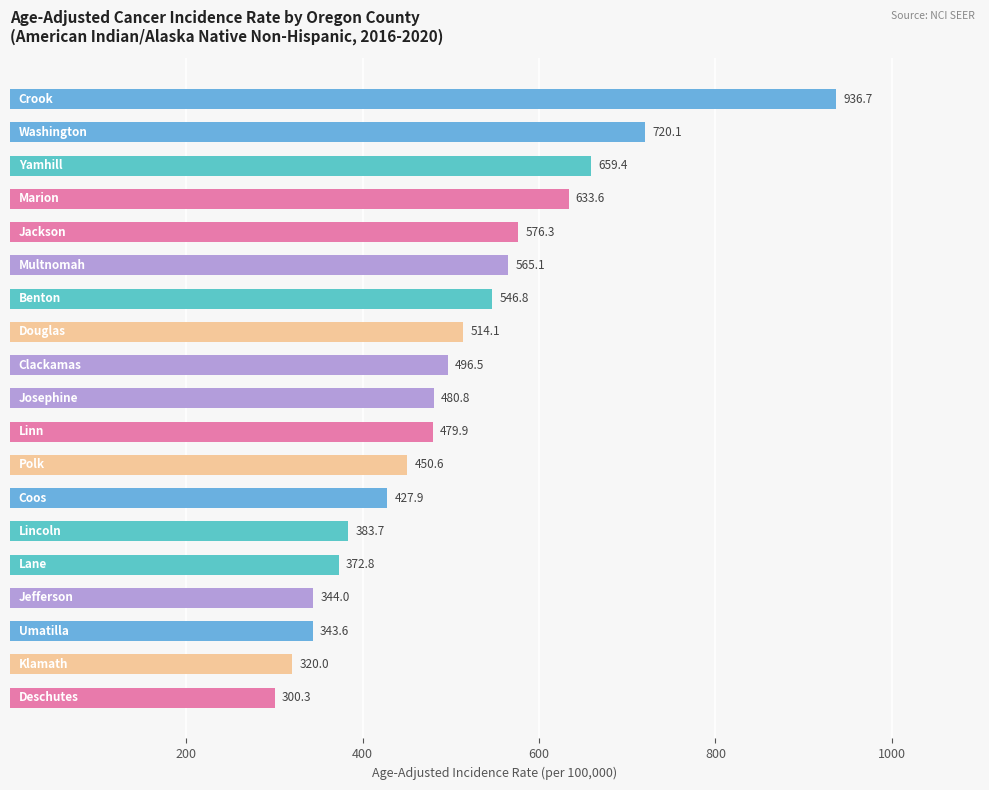

How many distinct data groups are displayed?

1